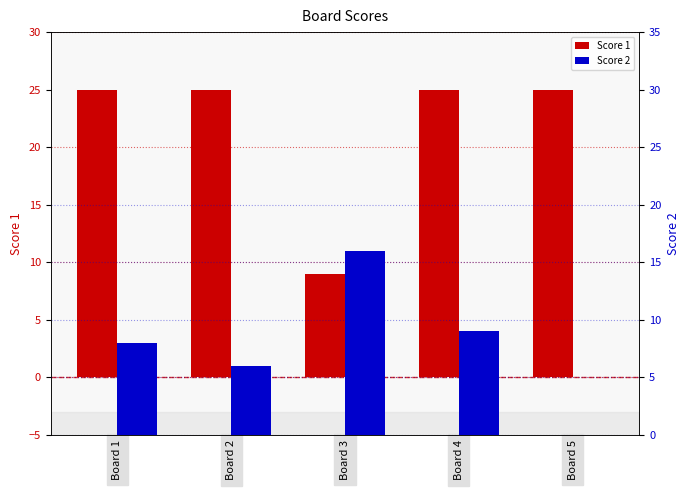

What is the sum of the Score 1 values at Board 4 and Board 3?

34